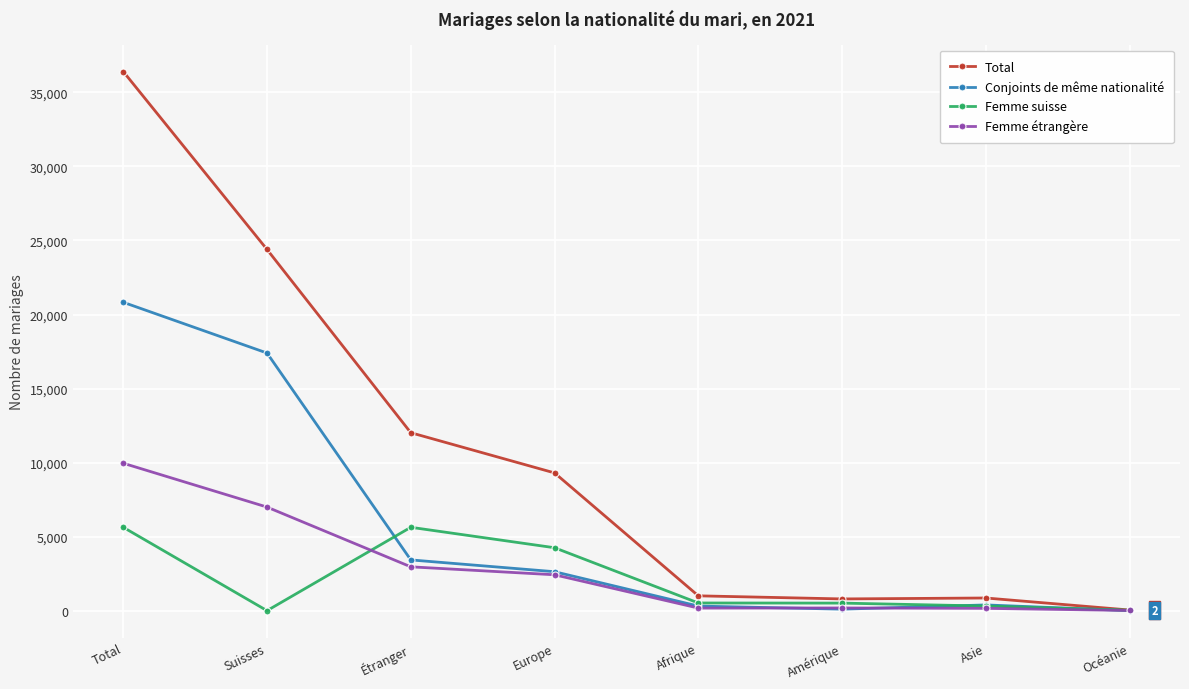

At which category is the sum across all series the highest?

Total